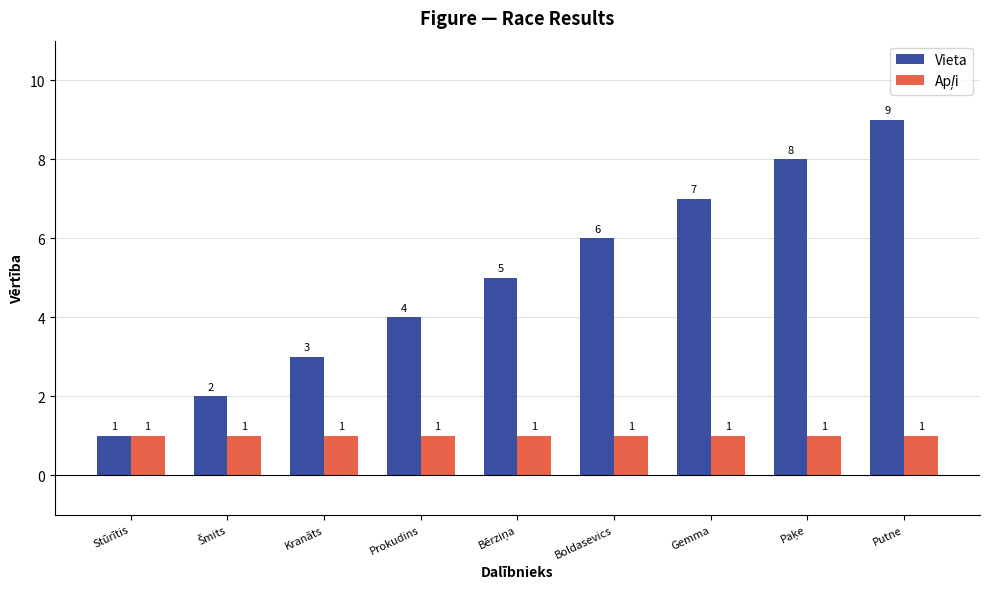

At which label does Vieta reach its peak?

Putne